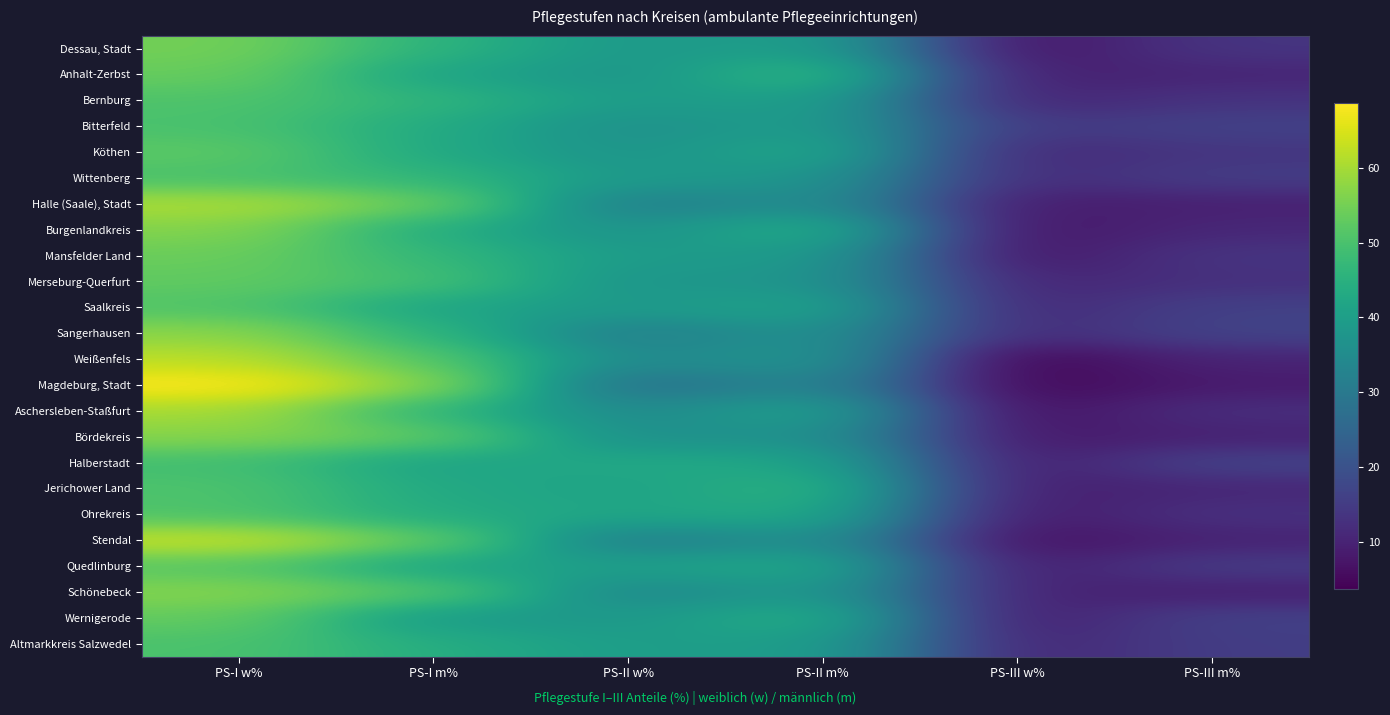

Reading left to right, extract all data points from this chart.

Dessau, Stadt: PS-I w%=54.9	PS-I m%=45.7	PS-II w%=38.4	PS-II m%=40.7	PS-III w%=6.7	PS-III m%=13.6
Anhalt-Zerbst: PS-I w%=53.6	PS-I m%=41.7	PS-II w%=37.5	PS-II m%=47.8	PS-III w%=8.9	PS-III m%=10.4
Bernburg: PS-I w%=50.6	PS-I m%=46.2	PS-II w%=39.3	PS-II m%=40.6	PS-III w%=10.1	PS-III m%=13.3
Bitterfeld: PS-I w%=50.0	PS-I m%=43.5	PS-II w%=36.0	PS-II m%=40.1	PS-III w%=14.1	PS-III m%=16.4
Köthen: PS-I w%=52.3	PS-I m%=43.1	PS-II w%=36.9	PS-II m%=43.1	PS-III w%=10.8	PS-III m%=13.7
Wittenberg: PS-I w%=49.9	PS-I m%=46.6	PS-II w%=38.6	PS-II m%=38.1	PS-III w%=11.5	PS-III m%=15.3
Halle (Saale), Stadt: PS-I w%=60.7	PS-I m%=54.2	PS-II w%=31.2	PS-II m%=36.3	PS-III w%=8.2	PS-III m%=9.5
Burgenlandkreis: PS-I w%=56.5	PS-I m%=44.0	PS-II w%=36.6	PS-II m%=45.1	PS-III w%=6.9	PS-III m%=10.9
Mansfelder Land: PS-I w%=53.9	PS-I m%=47.0	PS-II w%=39.1	PS-II m%=39.3	PS-III w%=7.0	PS-III m%=13.7
Merseburg-Querfurt: PS-I w%=52.8	PS-I m%=49.4	PS-II w%=37.3	PS-II m%=38.0	PS-III w%=10.0	PS-III m%=12.6
Saalkreis: PS-I w%=50.9	PS-I m%=41.9	PS-II w%=38.7	PS-II m%=41.9	PS-III w%=10.4	PS-III m%=16.2
Sangerhausen: PS-I w%=57.5	PS-I m%=46.1	PS-II w%=31.2	PS-II m%=37.3	PS-III w%=11.3	PS-III m%=16.7
Weißenfels: PS-I w%=62.1	PS-I m%=51.7	PS-II w%=34.3	PS-II m%=38.1	PS-III w%=3.6	PS-III m%=10.2
Magdeburg, Stadt: PS-I w%=68.7	PS-I m%=57.7	PS-II w%=27.0	PS-II m%=33.9	PS-III w%=4.3	PS-III m%=8.4
Aschersleben-Staßfurt: PS-I w%=60.0	PS-I m%=46.2	PS-II w%=34.3	PS-II m%=41.5	PS-III w%=5.8	PS-III m%=12.3
Bördekreis: PS-I w%=56.9	PS-I m%=53.1	PS-II w%=35.6	PS-II m%=37.2	PS-III w%=7.5	PS-III m%=9.7
Halberstadt: PS-I w%=49.0	PS-I m%=41.3	PS-II w%=42.7	PS-II m%=42.1	PS-III w%=8.3	PS-III m%=16.7
Jerichower Land: PS-I w%=50.6	PS-I m%=43.0	PS-II w%=40.9	PS-II m%=46.4	PS-III w%=8.6	PS-III m%=10.6
Ohrekreis: PS-I w%=50.5	PS-I m%=43.6	PS-II w%=41.8	PS-II m%=43.6	PS-III w%=7.7	PS-III m%=12.9
Stendal: PS-I w%=63.3	PS-I m%=53.4	PS-II w%=30.8	PS-II m%=36.8	PS-III w%=6.0	PS-III m%=9.9
Quedlinburg: PS-I w%=51.5	PS-I m%=41.7	PS-II w%=40.3	PS-II m%=43.2	PS-III w%=8.3	PS-III m%=15.2
Schönebeck: PS-I w%=56.8	PS-I m%=51.8	PS-II w%=33.4	PS-II m%=39.2	PS-III w%=9.8	PS-III m%=9.1
Wernigerode: PS-I w%=53.1	PS-I m%=38.9	PS-II w%=38.5	PS-II m%=44.9	PS-III w%=8.4	PS-III m%=16.2
Altmarkkreis Salzwedel: PS-I w%=50.2	PS-I m%=44.2	PS-II w%=39.6	PS-II m%=40.4	PS-III w%=10.1	PS-III m%=15.4